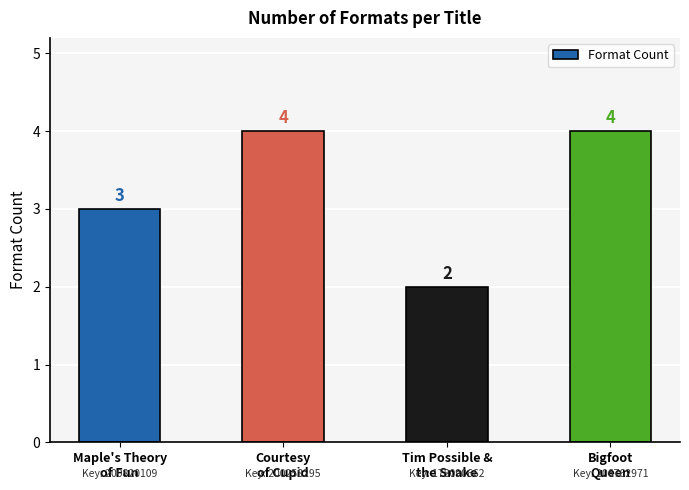

How many values are between 3 and 4?

3